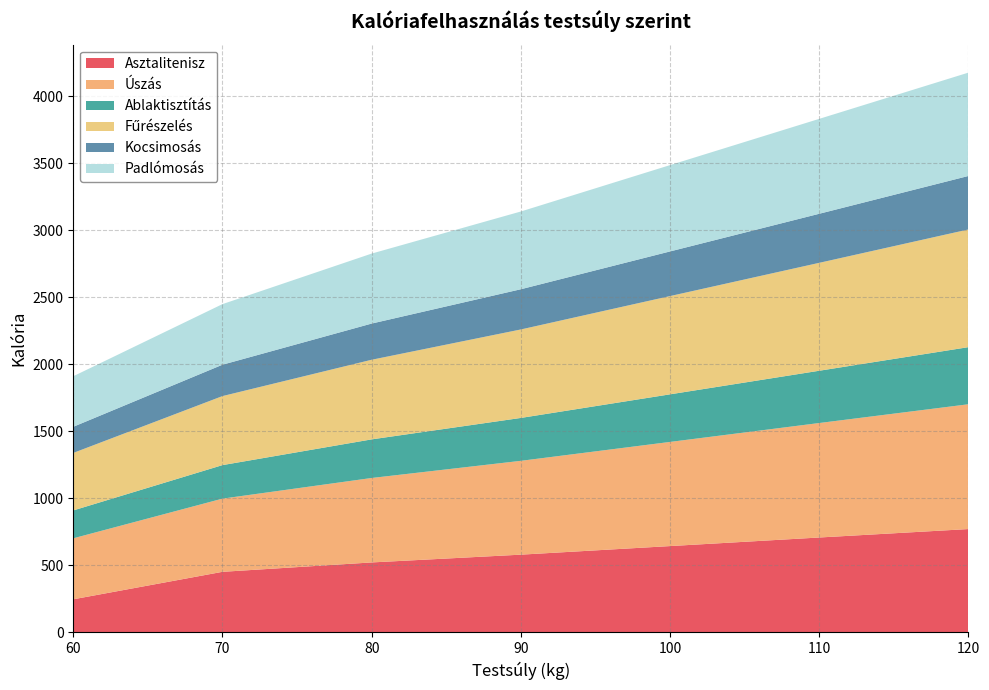

Reading left to right, extract all data points from this chart.

Asztalitenisz: 60=247	70=452	80=522	90=580	100=644	110=708	120=771
Úszás: 60=455	70=546	80=630	90=700	100=777	110=854	120=931
Ablaktisztítás: 60=208	70=250	80=288	90=320	100=355	110=390	120=426
Fűrészelés: 60=429	70=515	80=594	90=660	100=733	110=805	120=878
Kocsimosás: 60=195	70=234	80=270	90=300	100=333	110=366	120=399
Padlómosás: 60=377	70=452	80=522	90=580	100=644	110=708	120=771